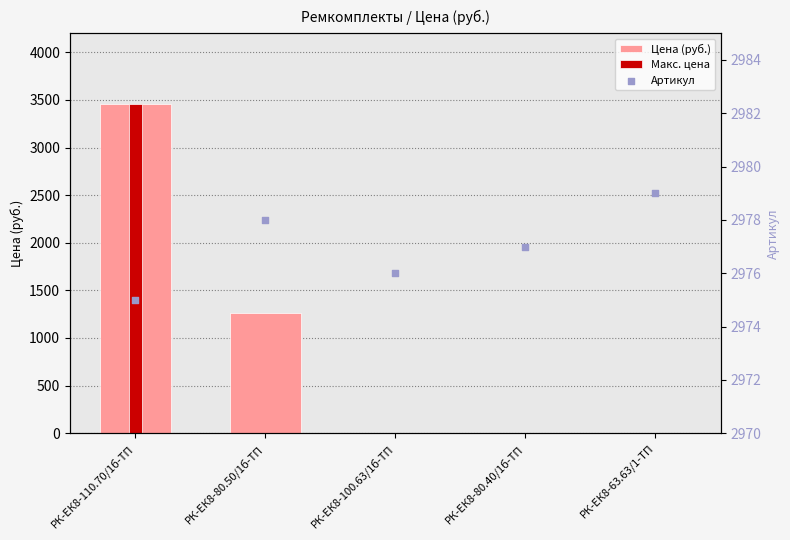

Which series contains the lowest Y value?

Цена (руб.)